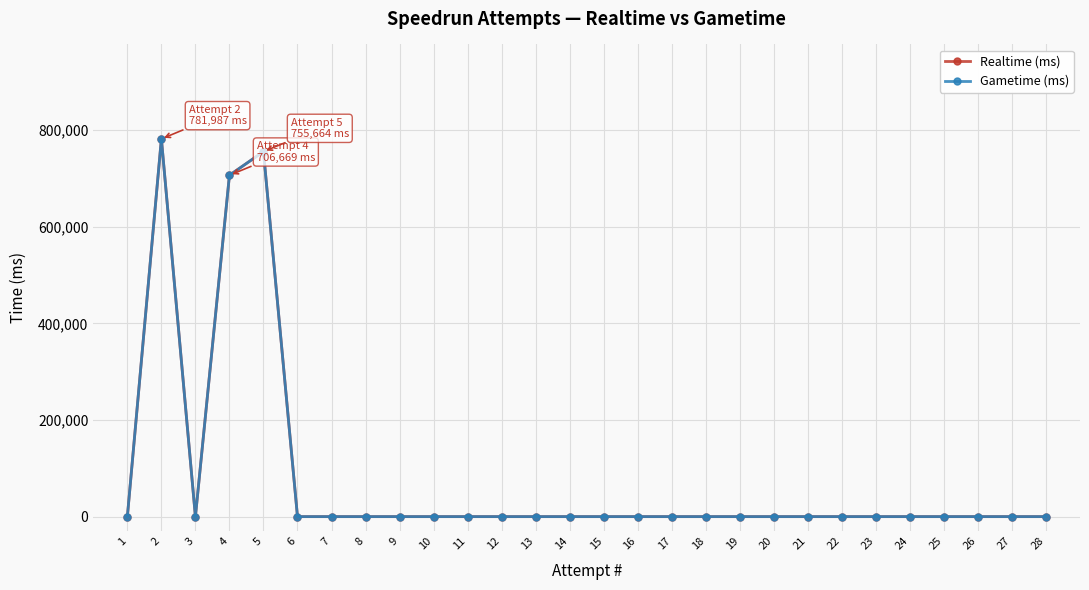

Is this an area chart (filled region under the line)?

No